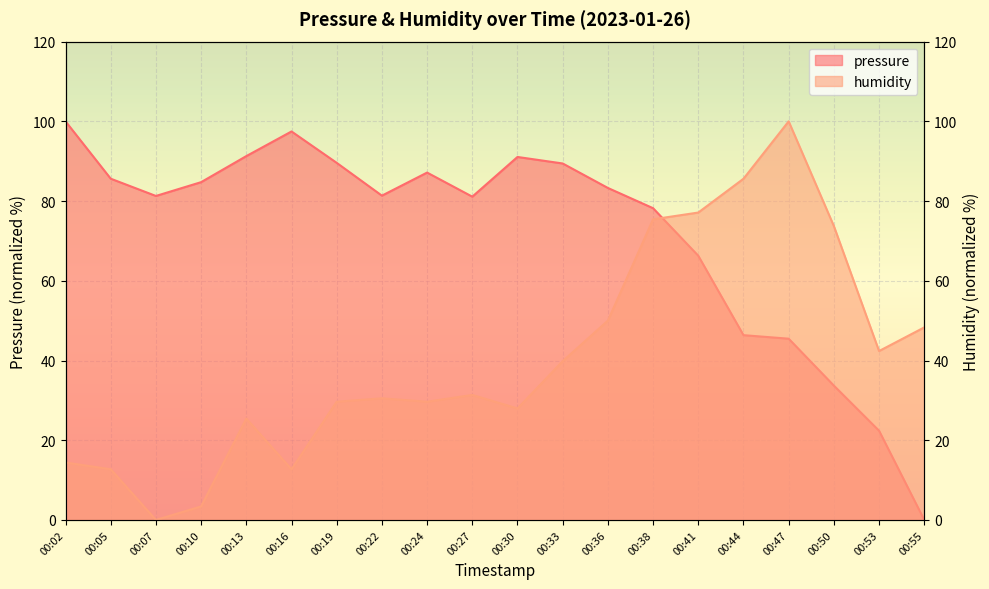

How many positive values does the pressure series have?

19